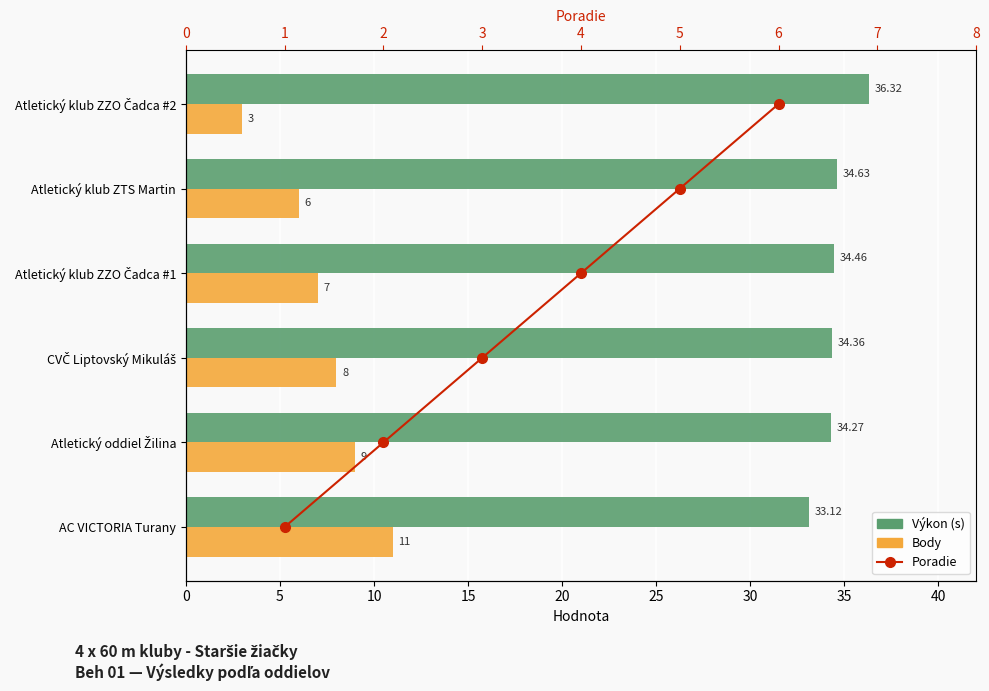

Is it true that Poradie equals 1.8 at 4?

False